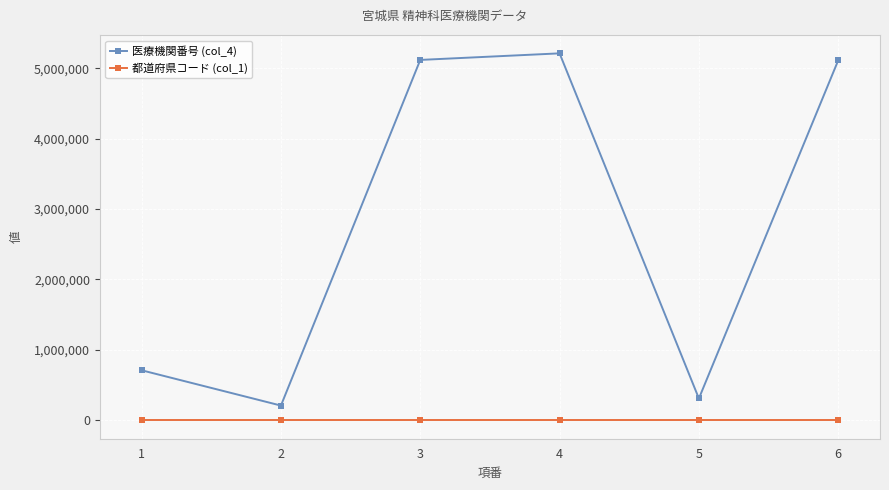

What is the value of the 医療機関番号 (col_4) point at the 6th from the left?

5110311